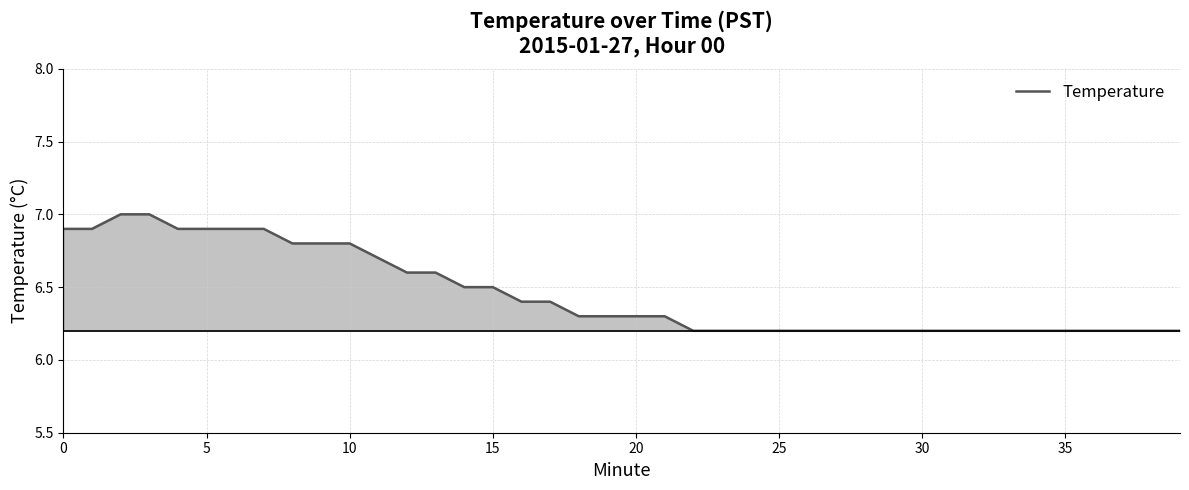

What is the greatest value displayed?

7.0